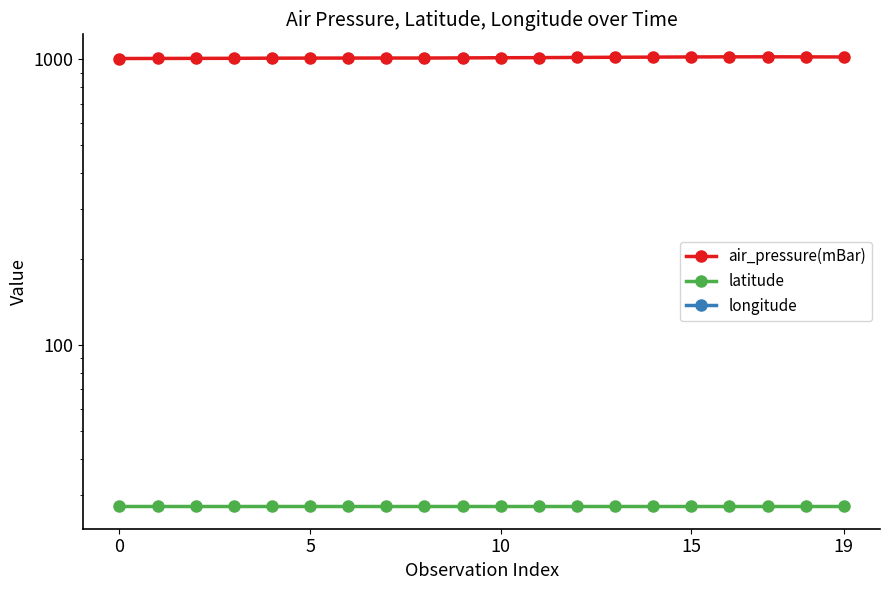

What is the value of the air_pressure(mBar) point at the 9th from the left?

1011.4